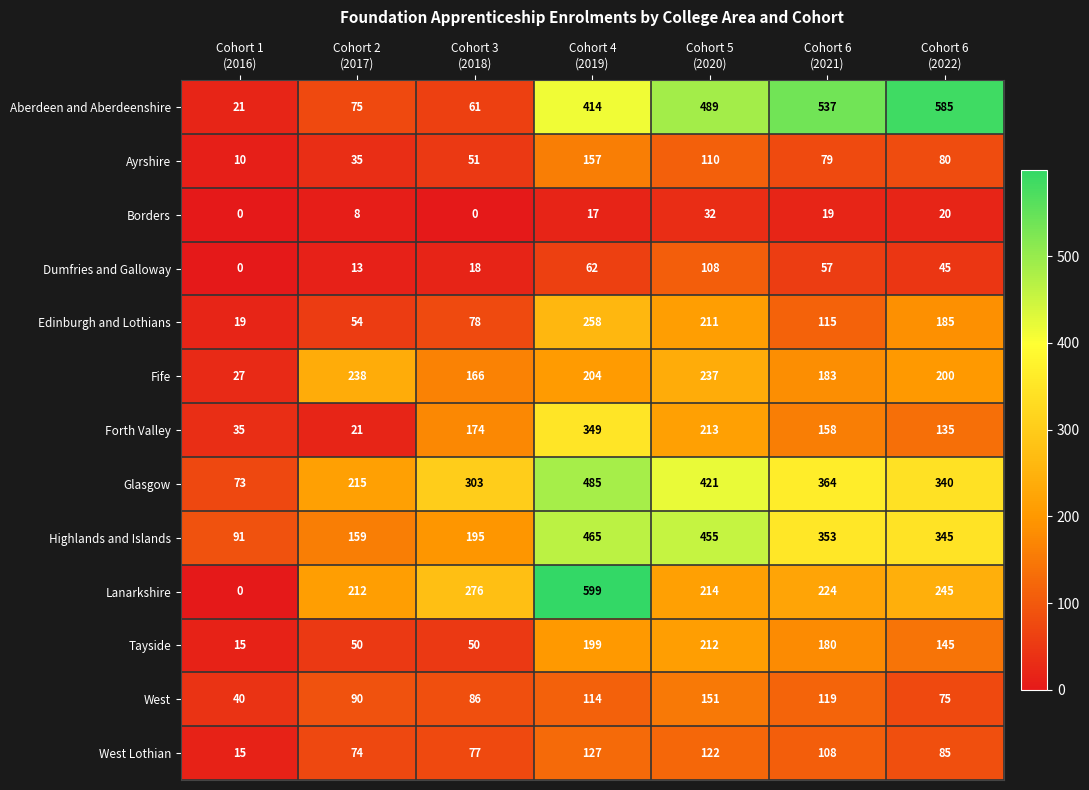

Rank the series by their maximum value, from lowest to highest.

Borders, Dumfries and Galloway, West Lothian, West, Ayrshire, Tayside, Fife, Edinburgh and Lothians, Forth Valley, Highlands and Islands, Glasgow, Aberdeen and Aberdeenshire, Lanarkshire